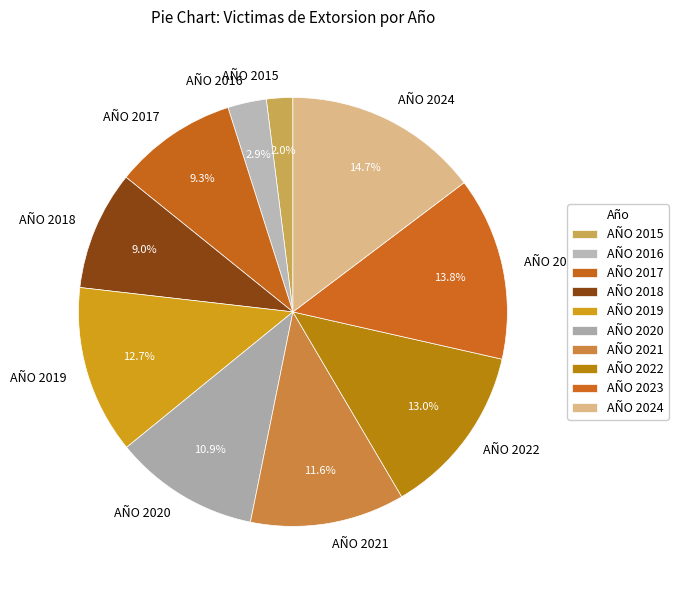

To the nearest percent, what is the combined percentage of AÑO 2019 and AÑO 2023?

27%